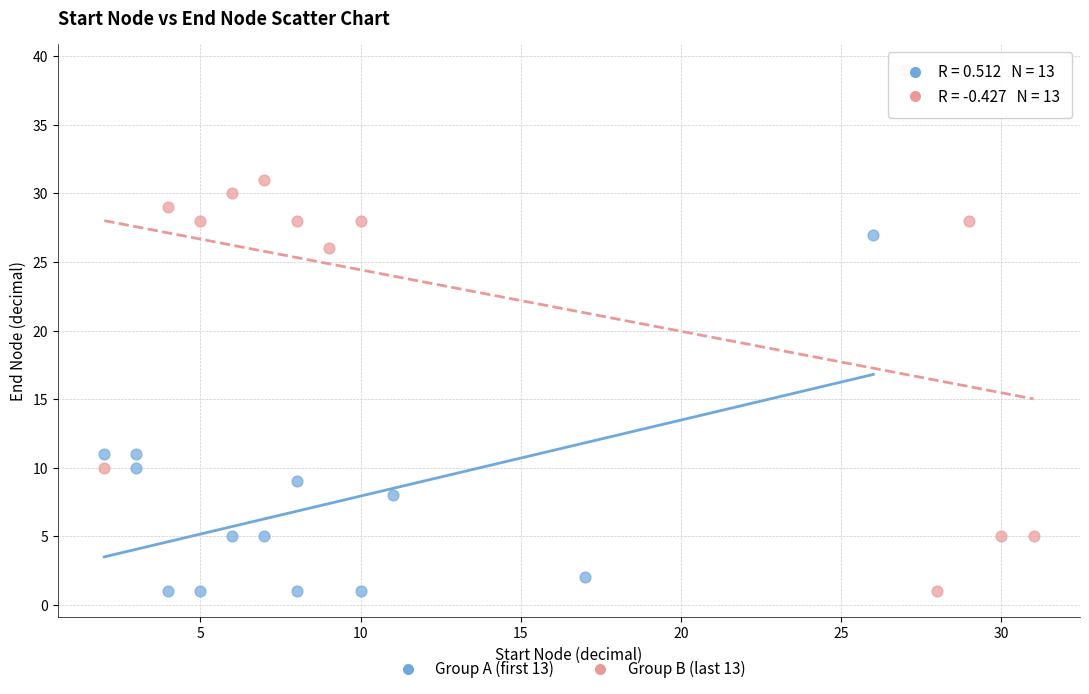

Which series has the largest Y range (max minus min)?

Group B (last 13)